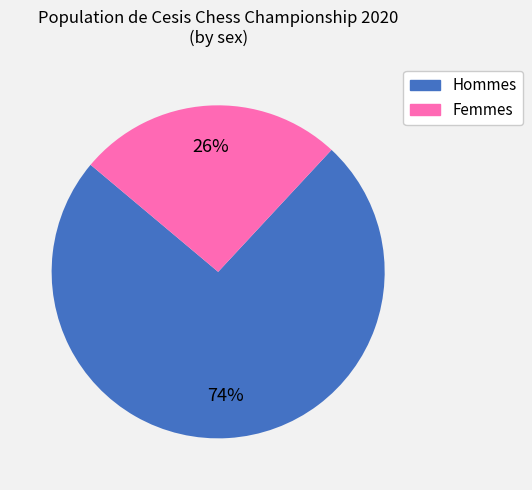

Does any single category account for the majority?

Yes